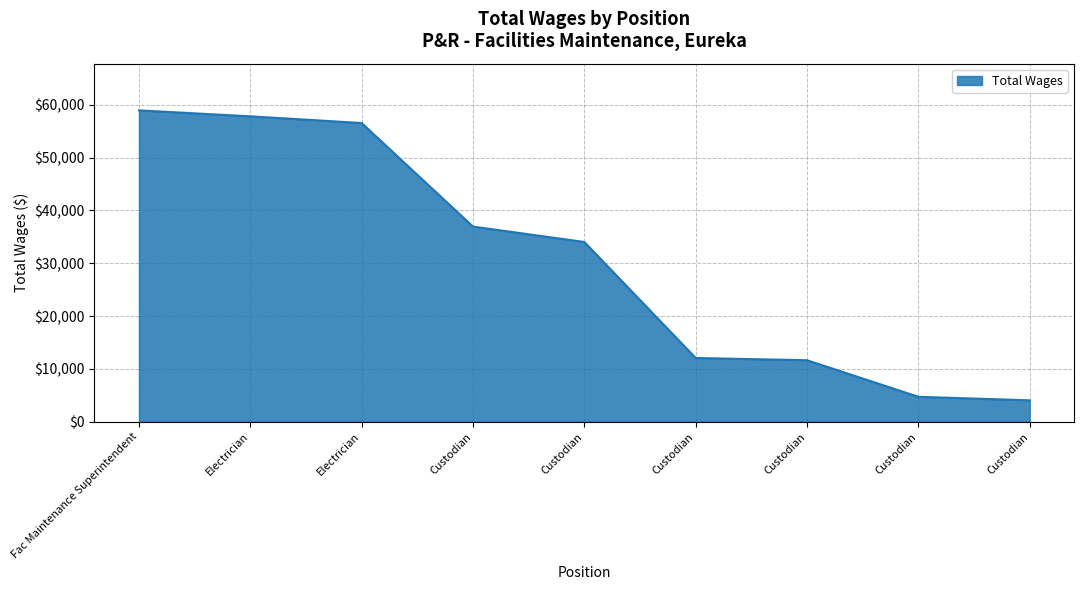

How many distinct data groups are displayed?

1